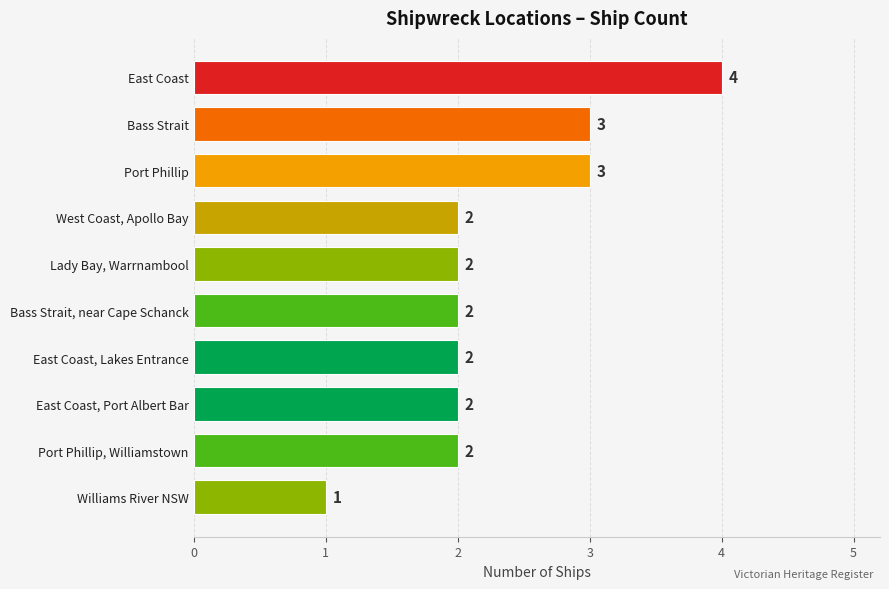

What is the sum of the values at Lady Bay, Warrnambool and East Coast?

6